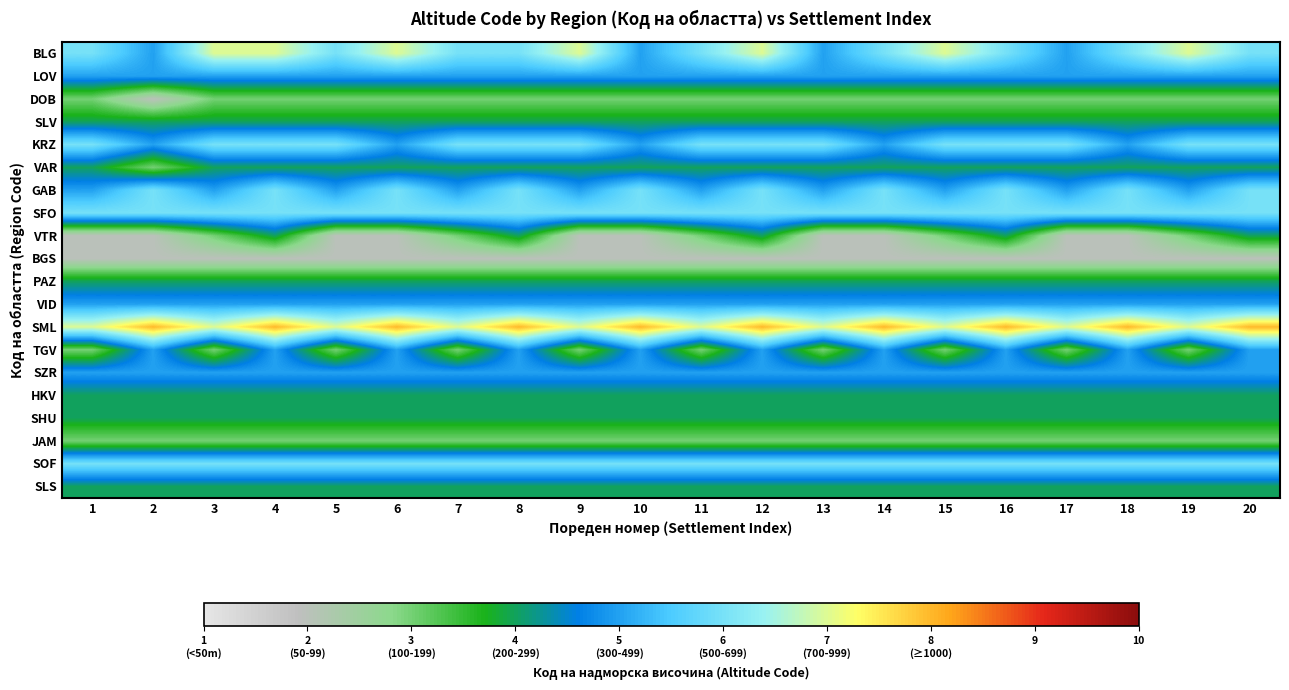

At which category does the chart reach its minimum across all series?

2